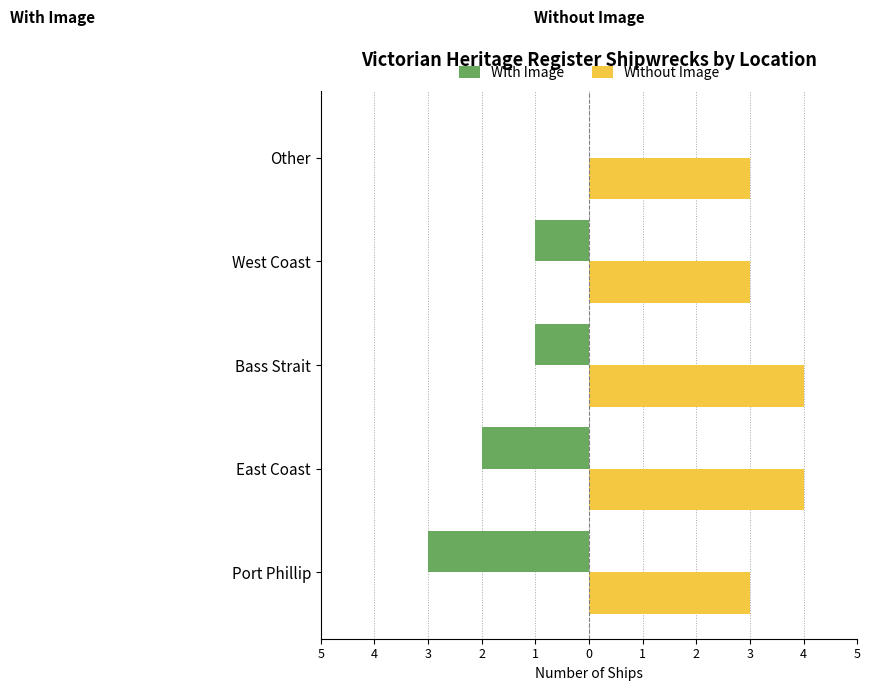

What is the sum of all With Image values?

-7